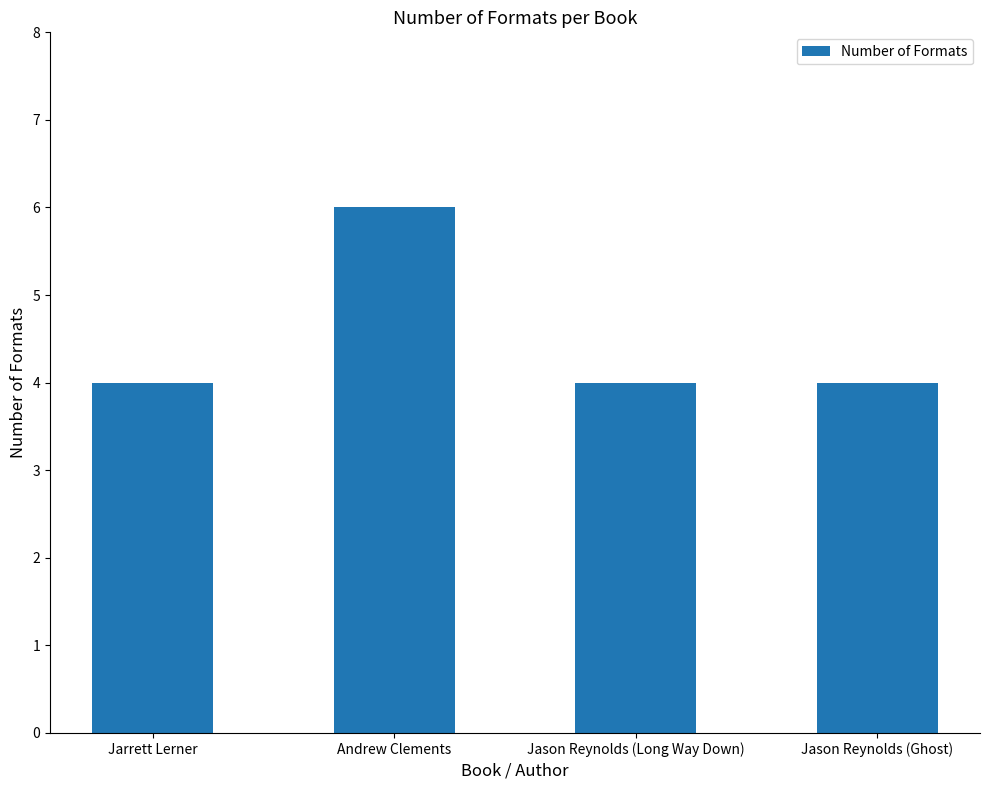

True or false: the data shows 7 at Jason Reynolds (Ghost).

False